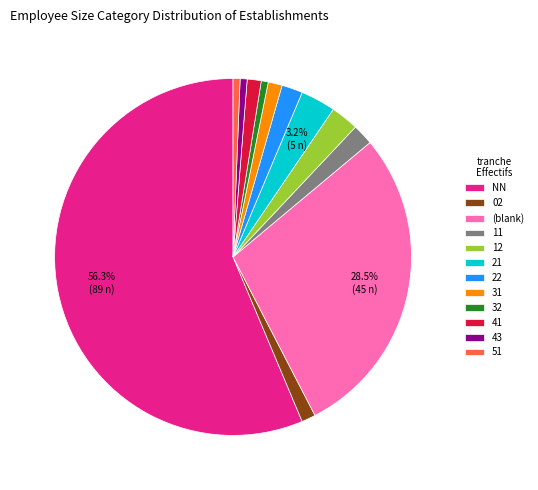

To the nearest percent, what is the average slice percentage?

8%